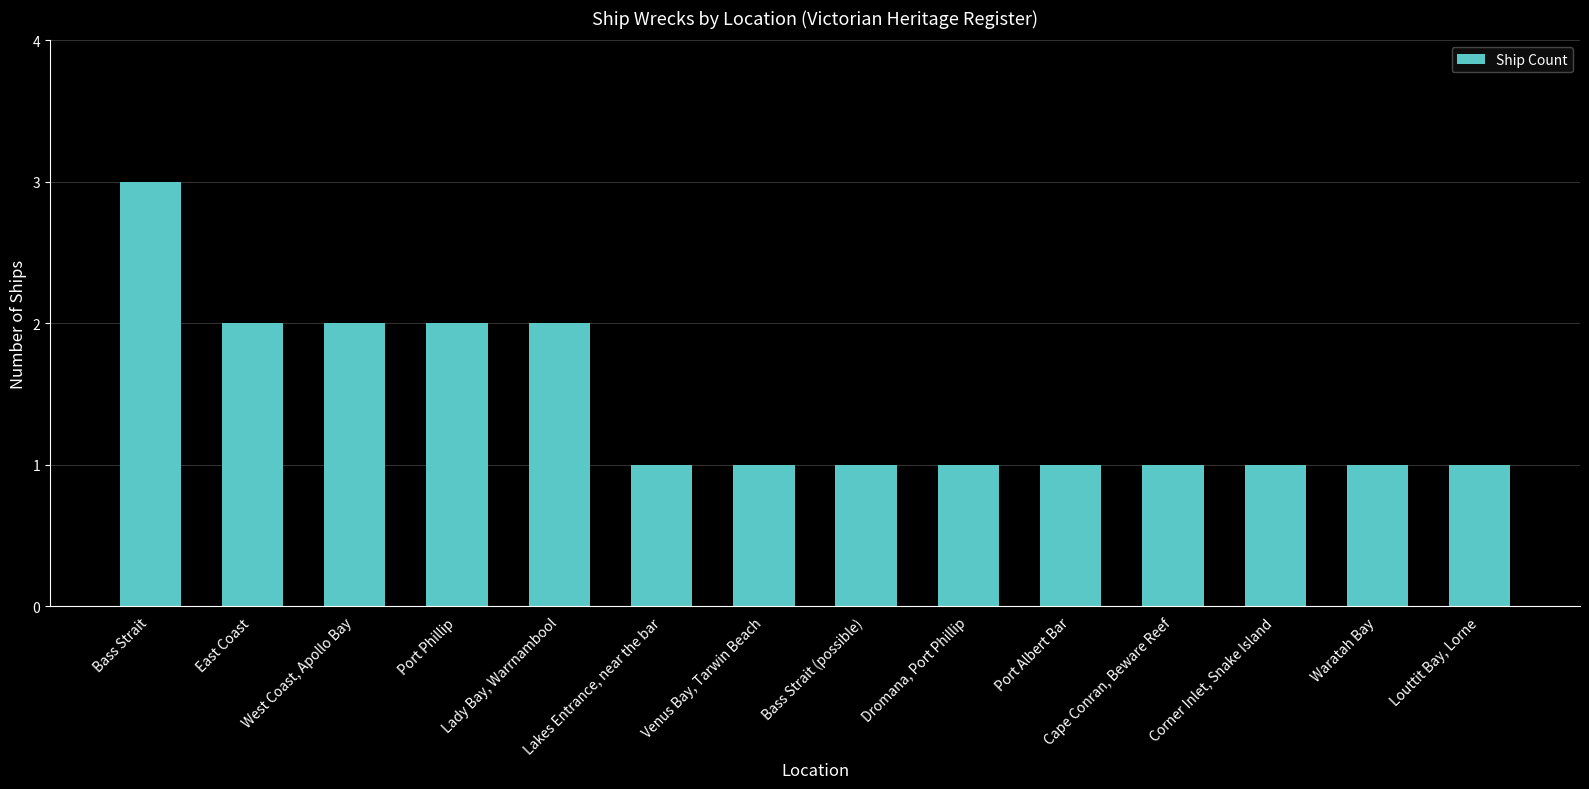

What is the label of the 12th bar from the left?

Corner Inlet, Snake Island